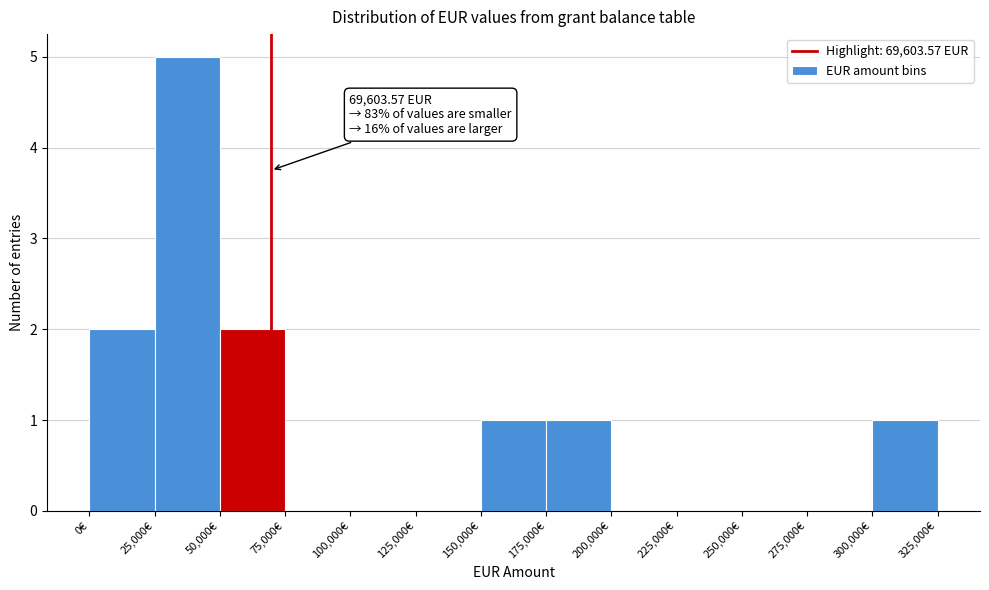

Over which range of the x-axis is the bar tallest?

25000 to 50000